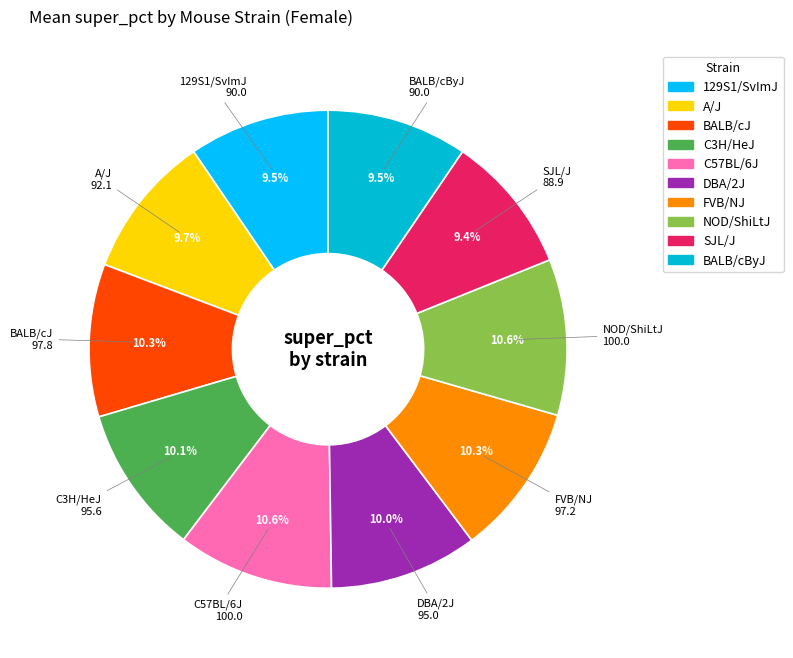

Approximately how many times larger is the value at 129S1/SvImJ compared to C3H/HeJ?

0.9